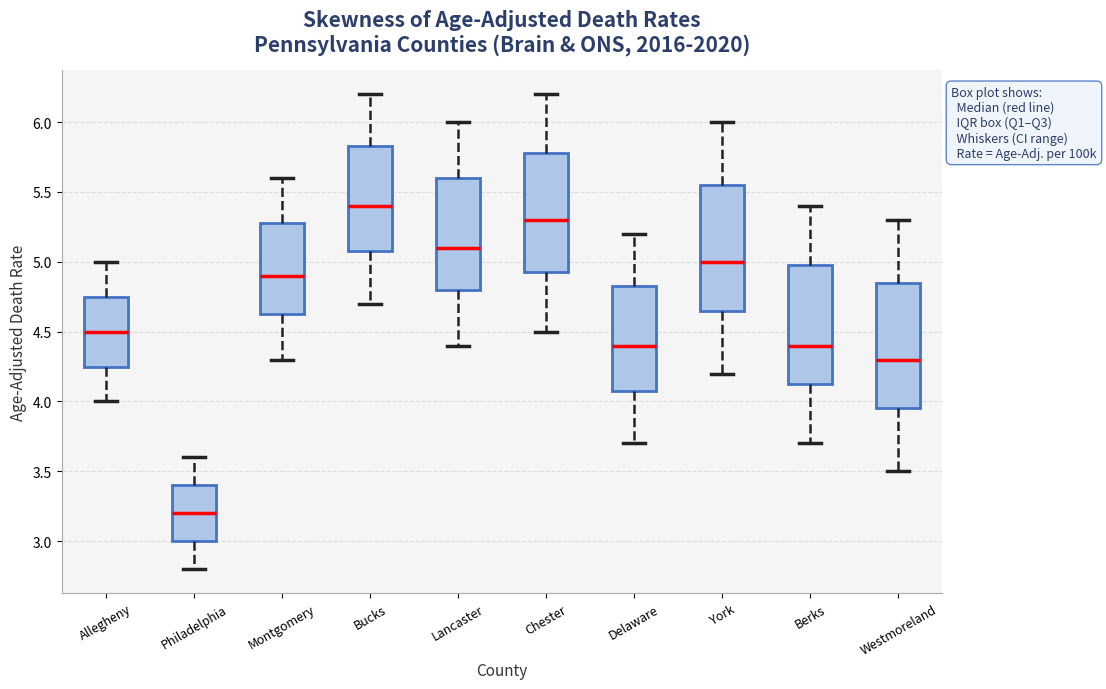

Reading left to right, read every box against the y-axis: the position of its median line, the range the box covers, and the ends of its whiskers. The values are not printed on the chart, so give them approximately, as read against the axis.

Allegheny: median 4.50, box 4.25 to 4.75, whiskers 4.00 to 5.00
Philadelphia: median 3.20, box 3.00 to 3.40, whiskers 2.80 to 3.60
Montgomery: median 4.90, box 4.65 to 5.30, whiskers 4.30 to 5.60
Bucks: median 5.40, box 5.10 to 5.85, whiskers 4.70 to 6.20
Lancaster: median 5.10, box 4.80 to 5.60, whiskers 4.40 to 6.00
Chester: median 5.30, box 4.95 to 5.80, whiskers 4.50 to 6.20
Delaware: median 4.40, box 4.10 to 4.85, whiskers 3.70 to 5.20
York: median 5.00, box 4.65 to 5.55, whiskers 4.20 to 6.00
Berks: median 4.40, box 4.15 to 5.00, whiskers 3.70 to 5.40
Westmoreland: median 4.30, box 3.95 to 4.85, whiskers 3.50 to 5.30